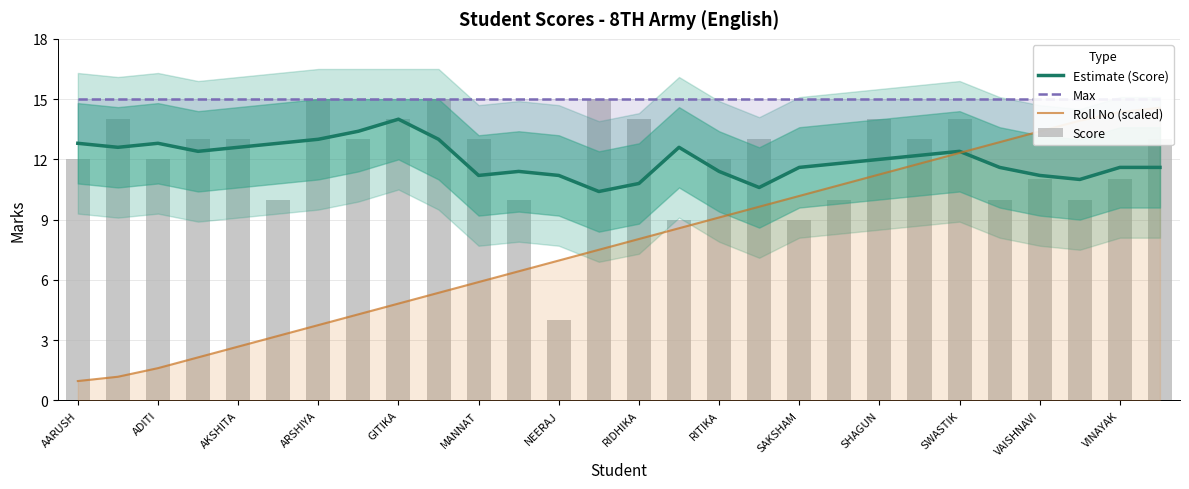

List the series in order of their peak value, lowest first.

Estimate (Score), Roll No (scaled), Max, Score